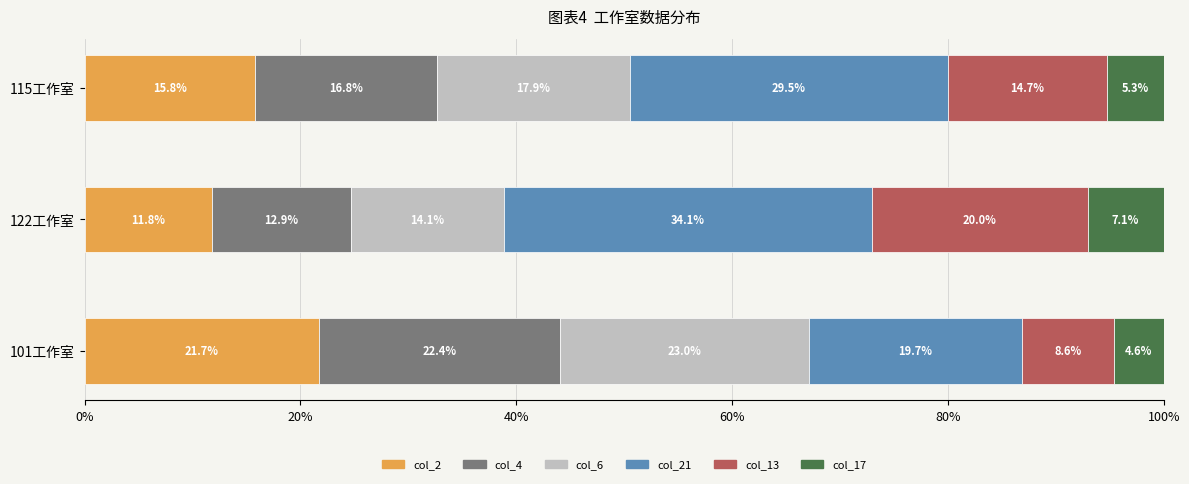

What is the highest value of the col_2 series?

21.7